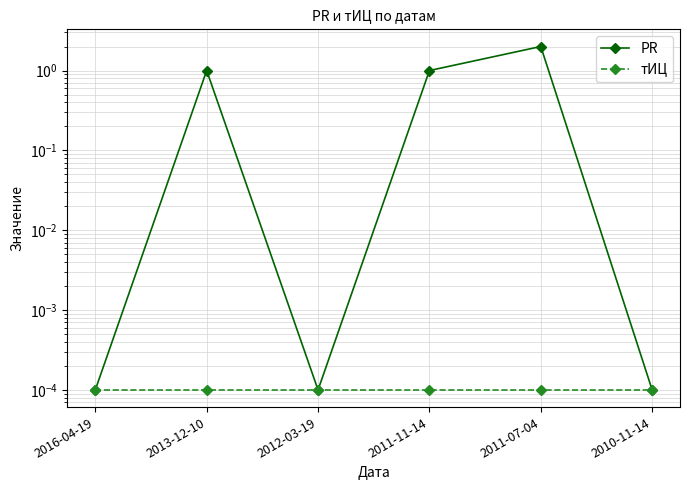

Is the value of PR at 2010-11-14 greater than the value of тИЦ at 2013-12-10?

No